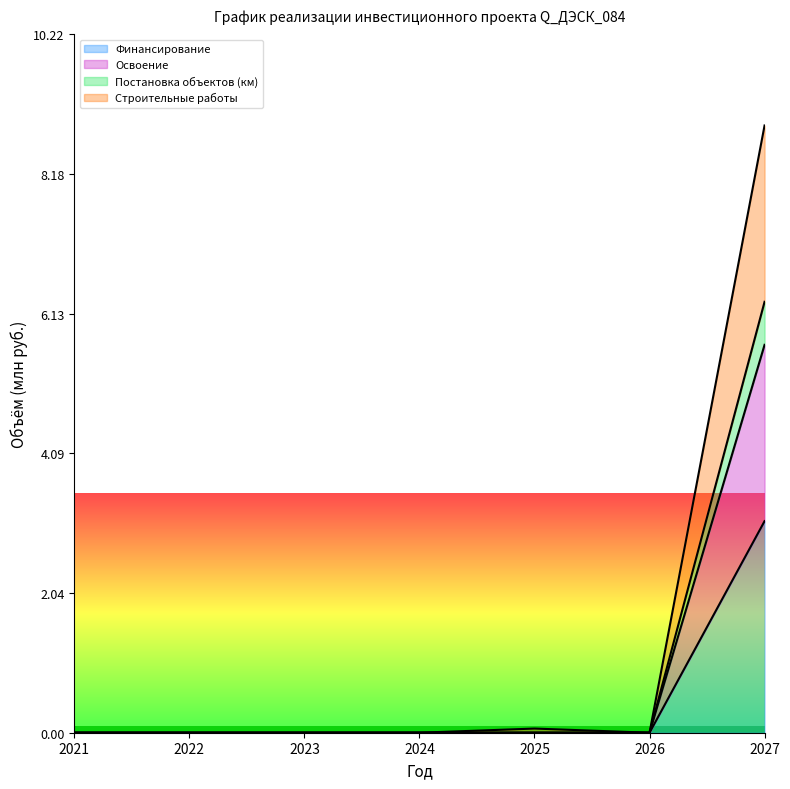

True or false: Финансирование and Строительные работы intersect in this chart.

False